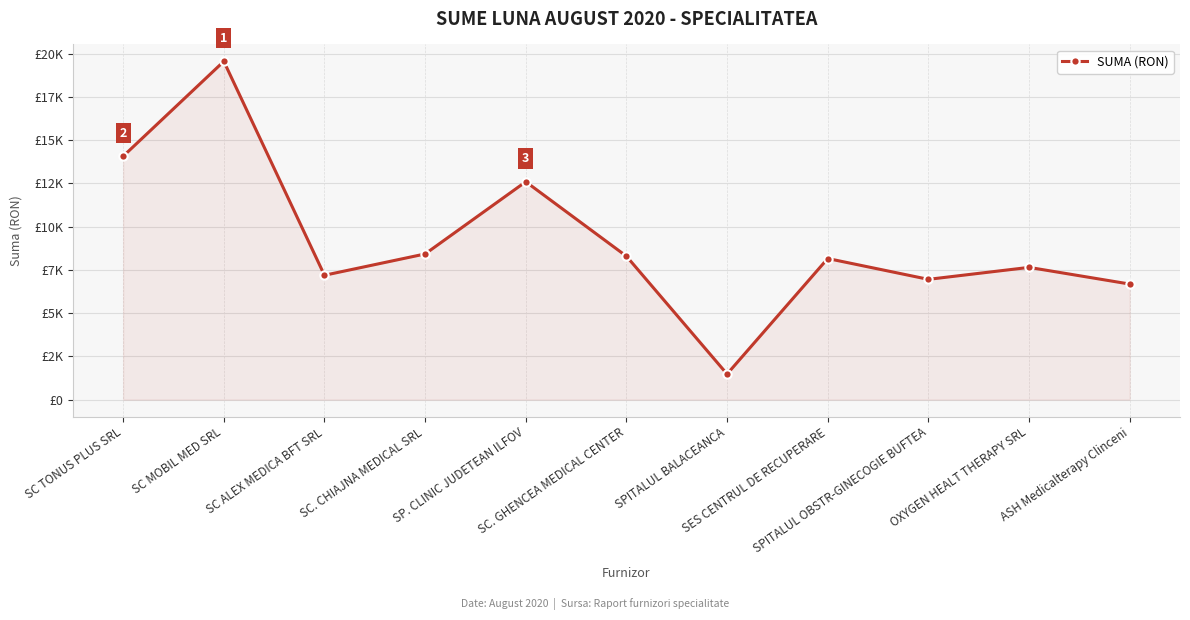

How many interior local peaks (higher than both neighbors) does the data have?

4